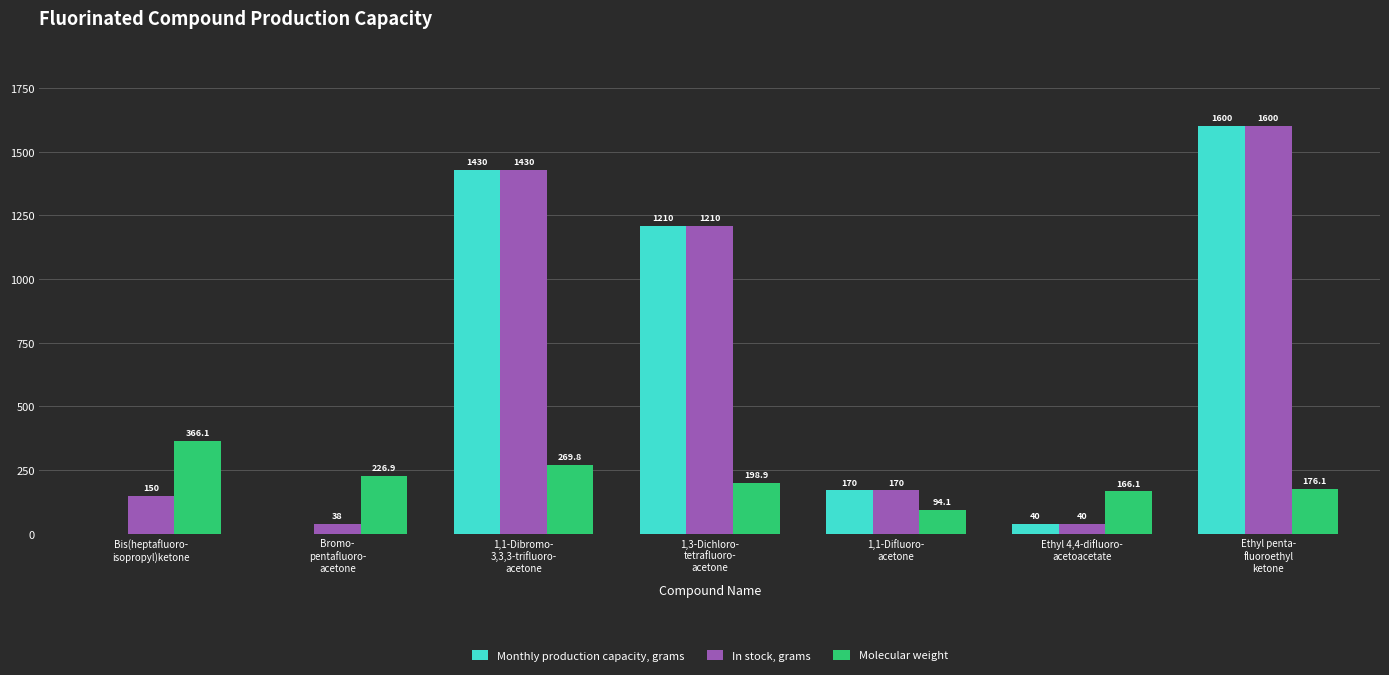

What is the maximum value for In stock, grams?

1600.0